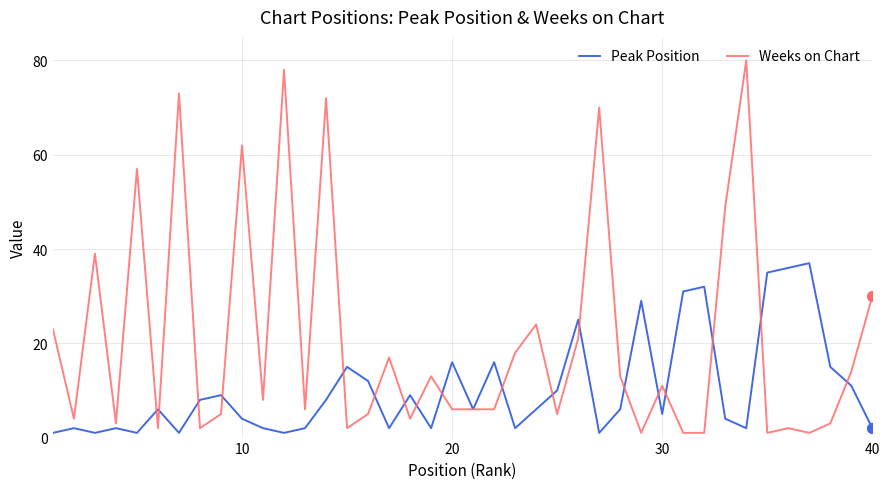

Which series has the largest total across all categories?

Weeks on Chart